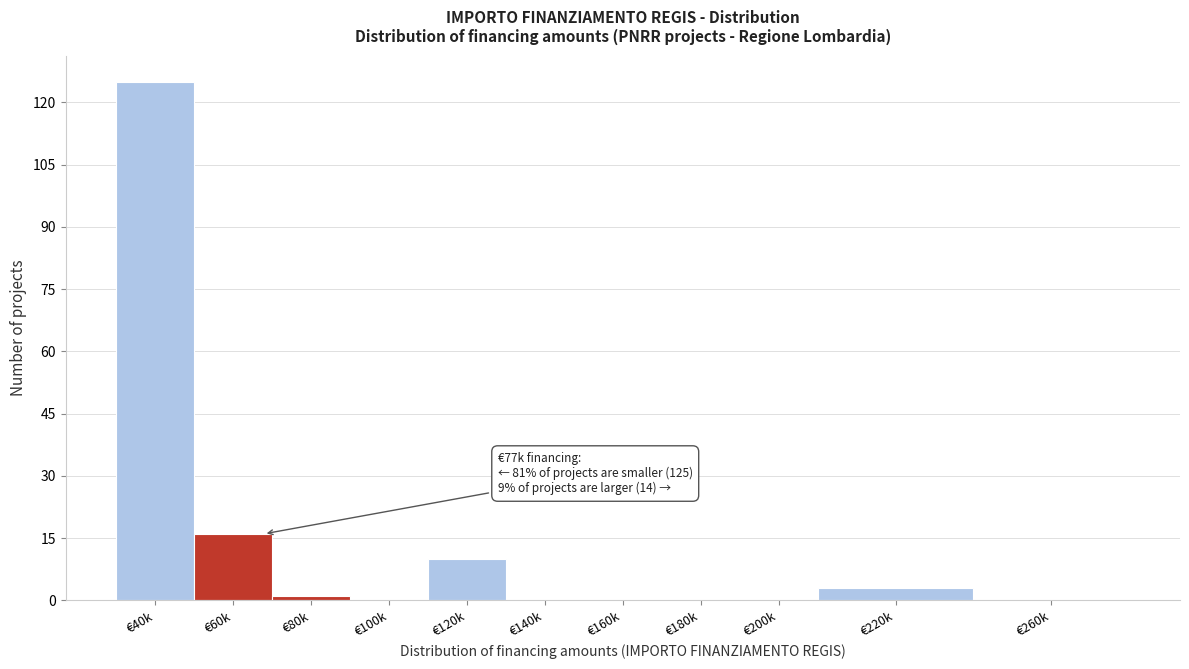

Reading left to right, what are all the values shown in this chart?

€40k=125	€60k=16	€80k=1	€100k=0	€120k=10	€140k=0	€160k=0	€180k=0	€200k=0	€220k=3	€260k=0